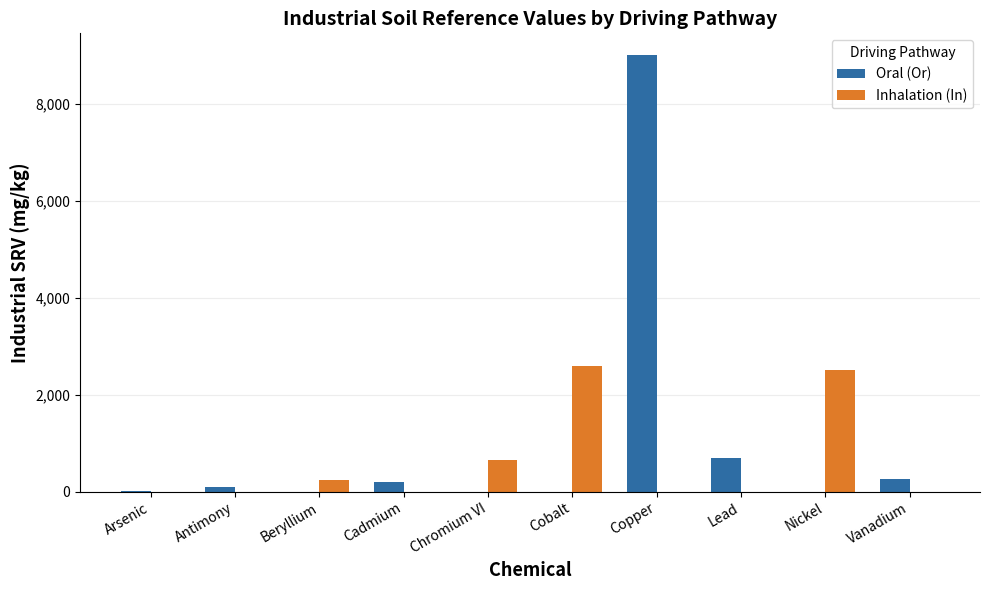

What is the total value across all series at Copper?

9000